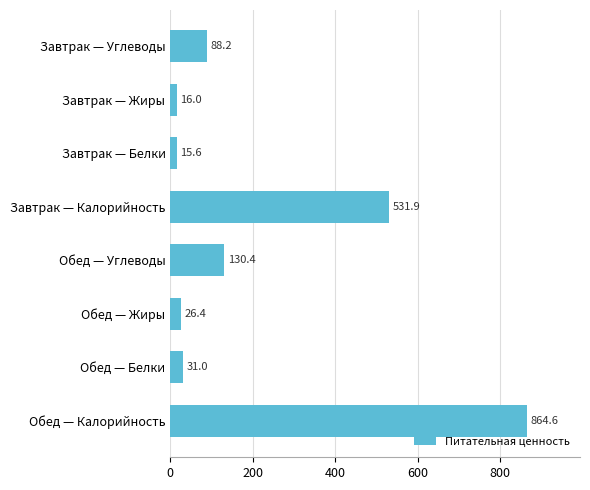

At which category does the chart reach its minimum across all series?

Завтрак — Белки